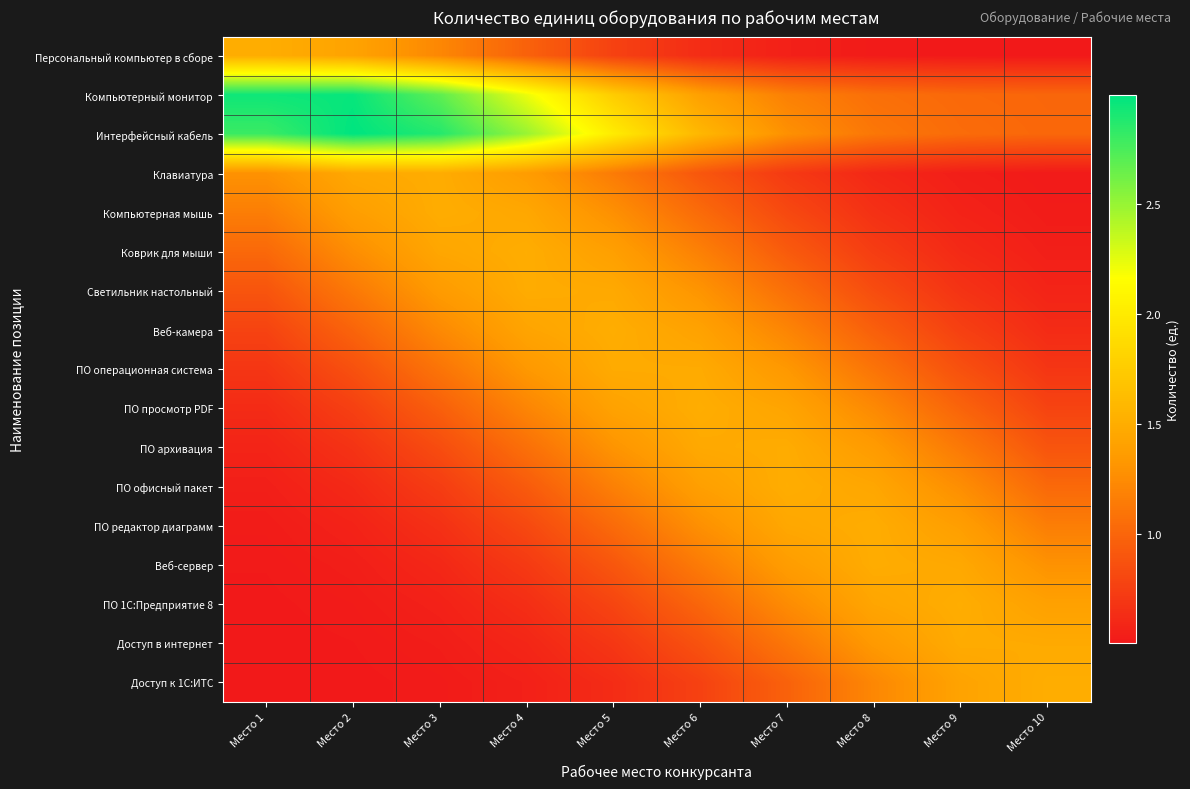

Between Место 4 and Место 10, which series saw the biggest shift?

Интерфейсный кабель